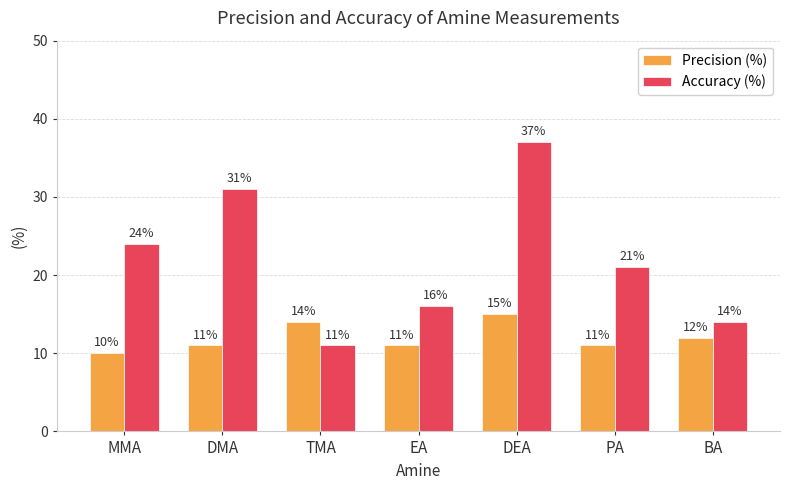

Rank the series by their average value, from lowest to highest.

Precision (%), Accuracy (%)